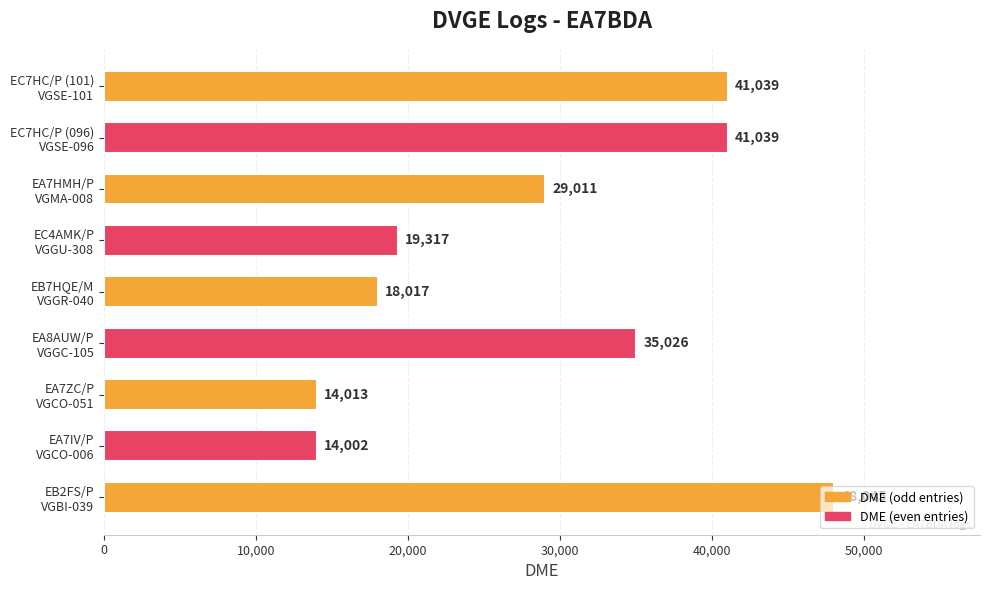

What is the minimum value shown in the chart?

14002